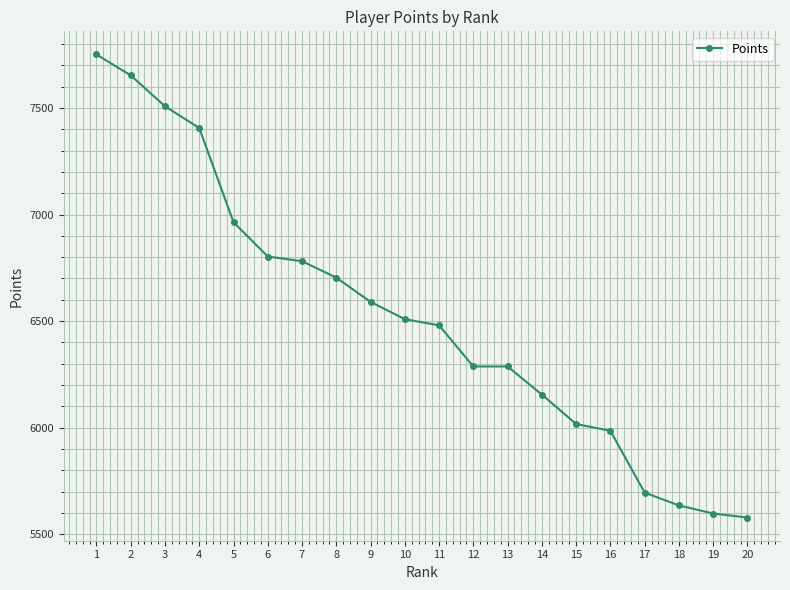

What is the difference between the second highest and minimum values?

2075